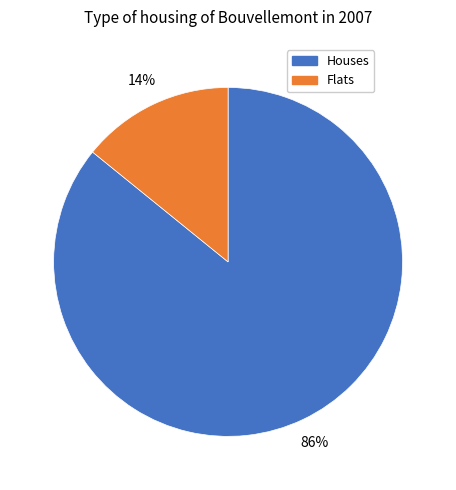

Is it true that Flats is 1% of the pie?

False